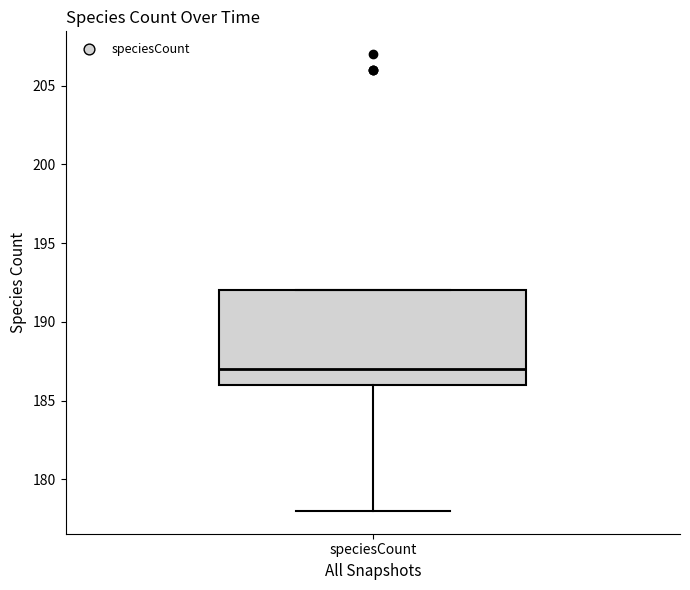

Transcribe this box plot: give where the median line is, the range the box spans, and where the two whiskers end, as read against the y-axis. The values are not printed on the chart, so give them approximately, as read against the axis.

median 187, box 186 to 192, whiskers 178 to 192